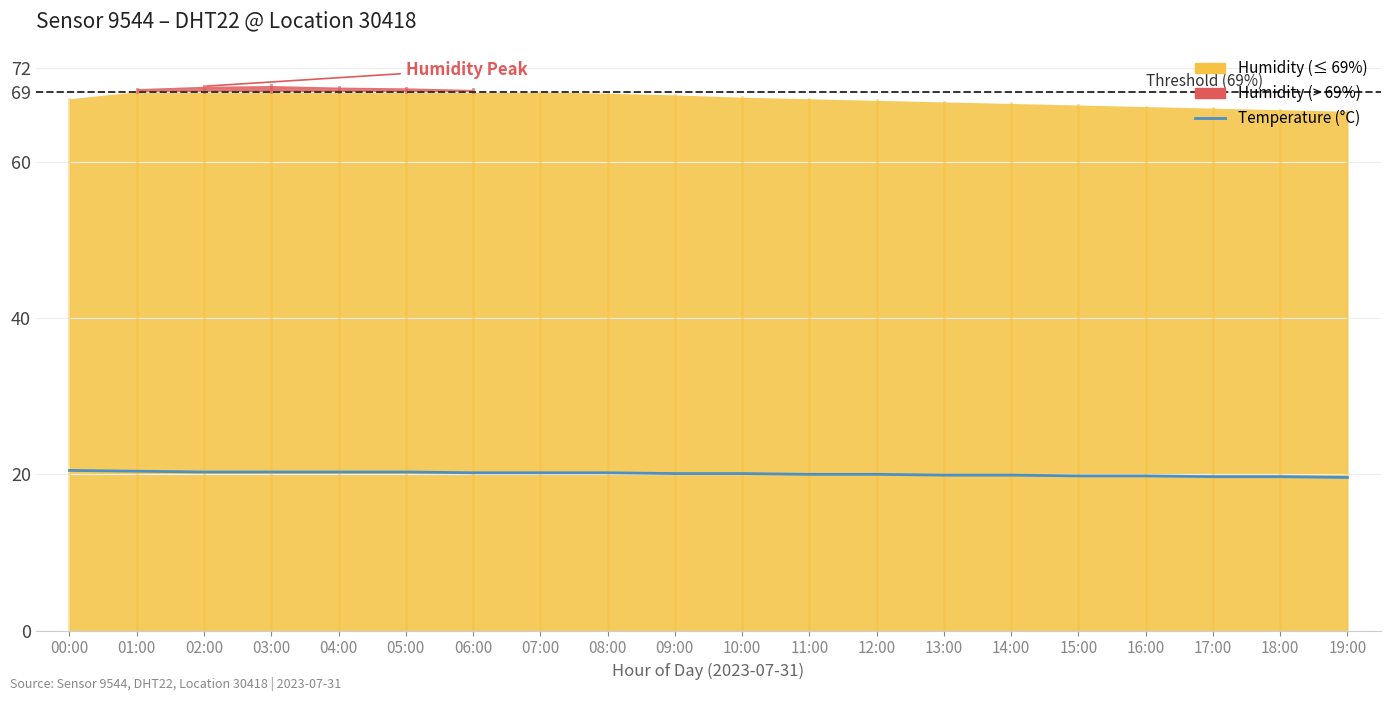

The value at 04:00 is 36.5. True or false?

False